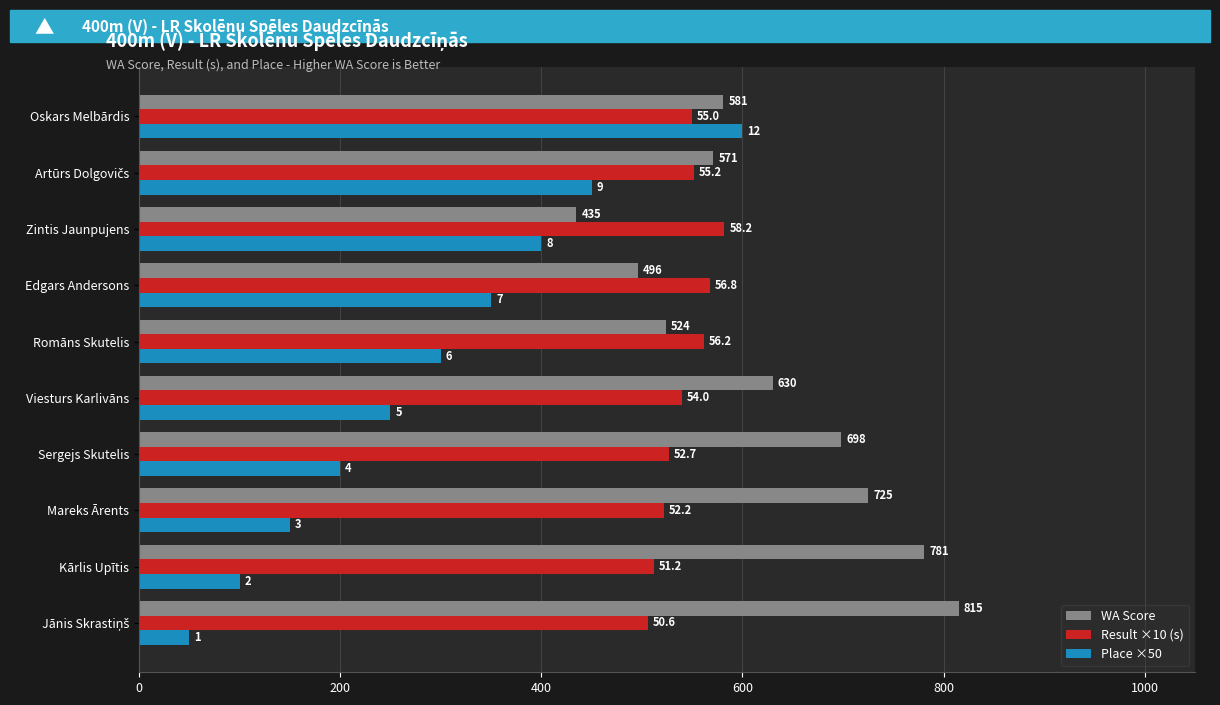

Which series has the largest total across all categories?

WA Score